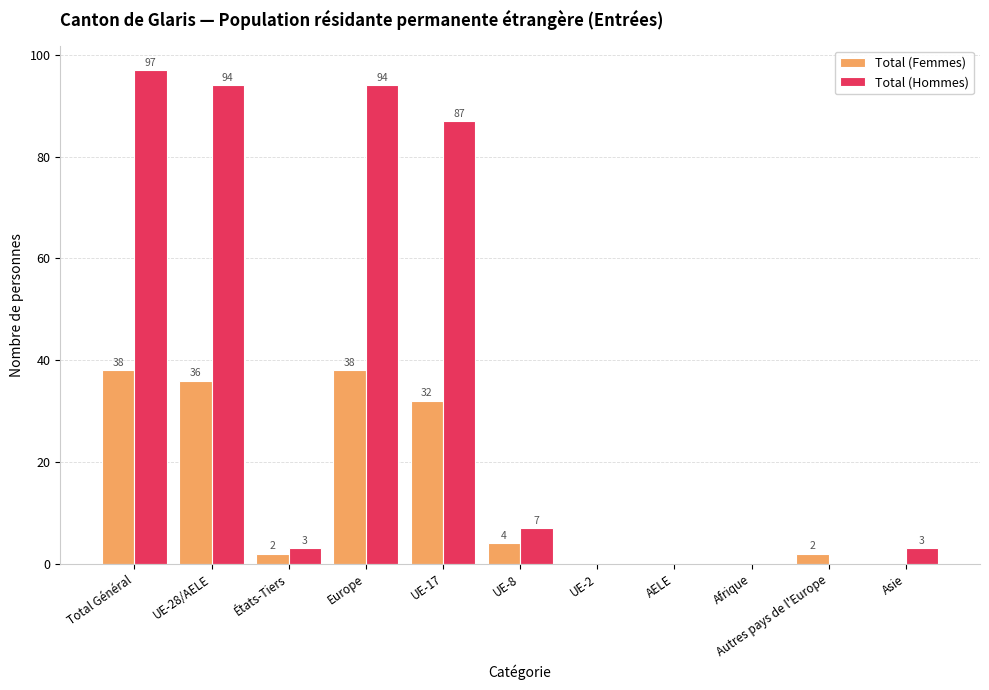

Where is Total (Hommes) nearest to the value 48?

UE-17